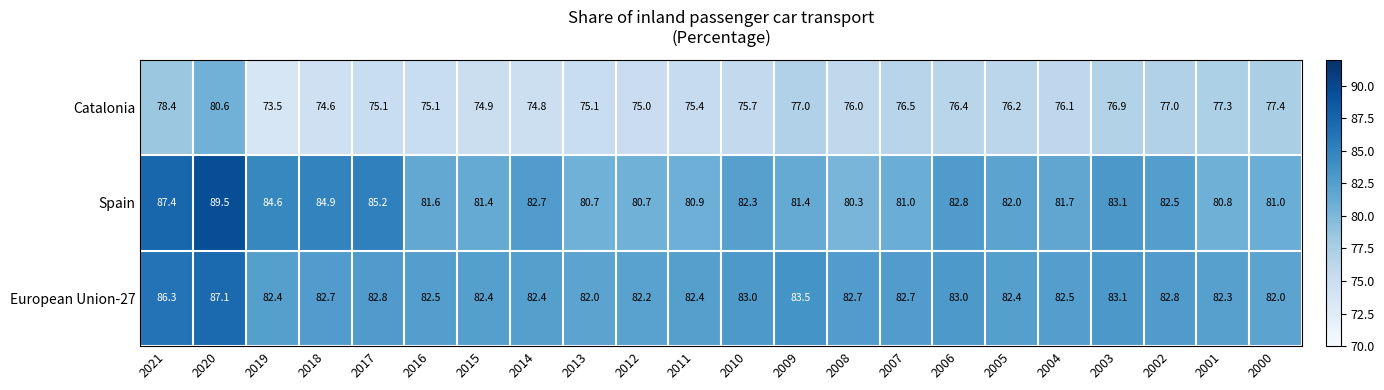

What is the difference between the highest and lowest values at 2005?

6.2